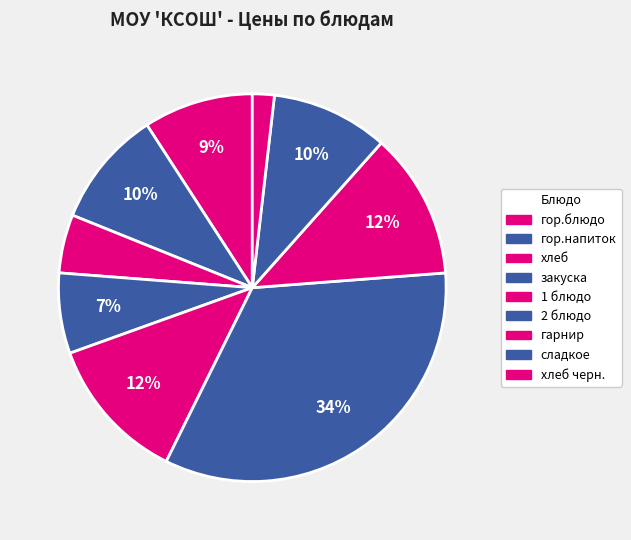

Which has a higher value, хлеб or хлеб черн.?

хлеб